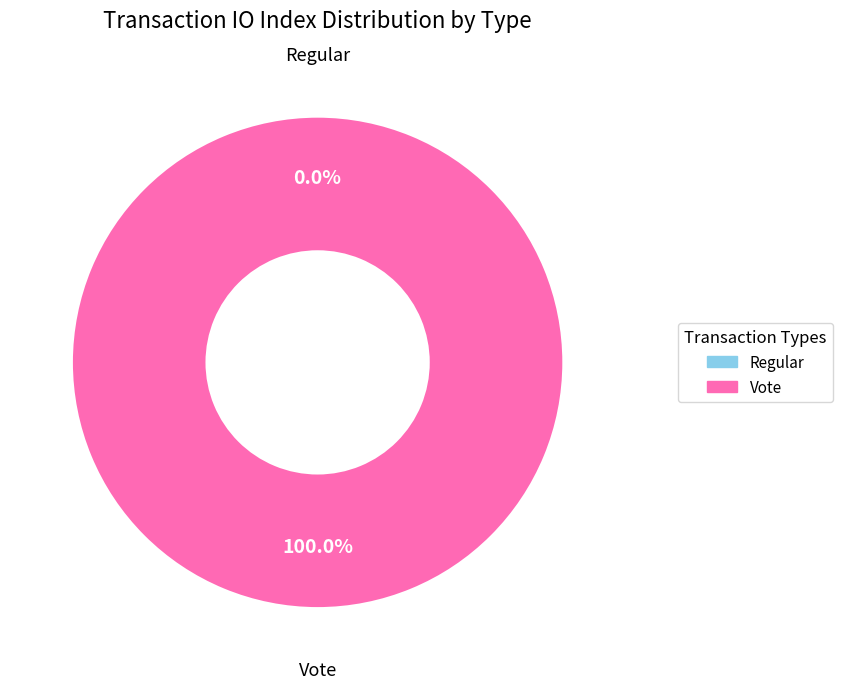

To the nearest percent, what is the difference between the largest and smallest slice percentages?

100%